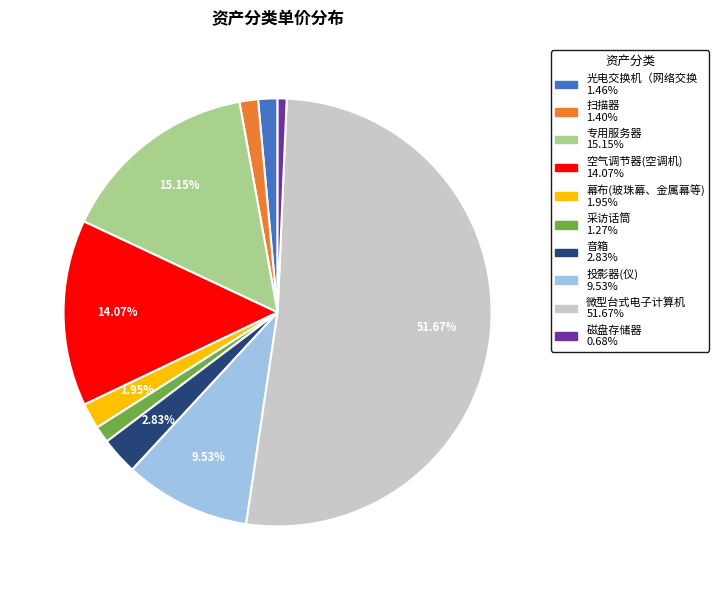

Does any single category account for the majority?

Yes